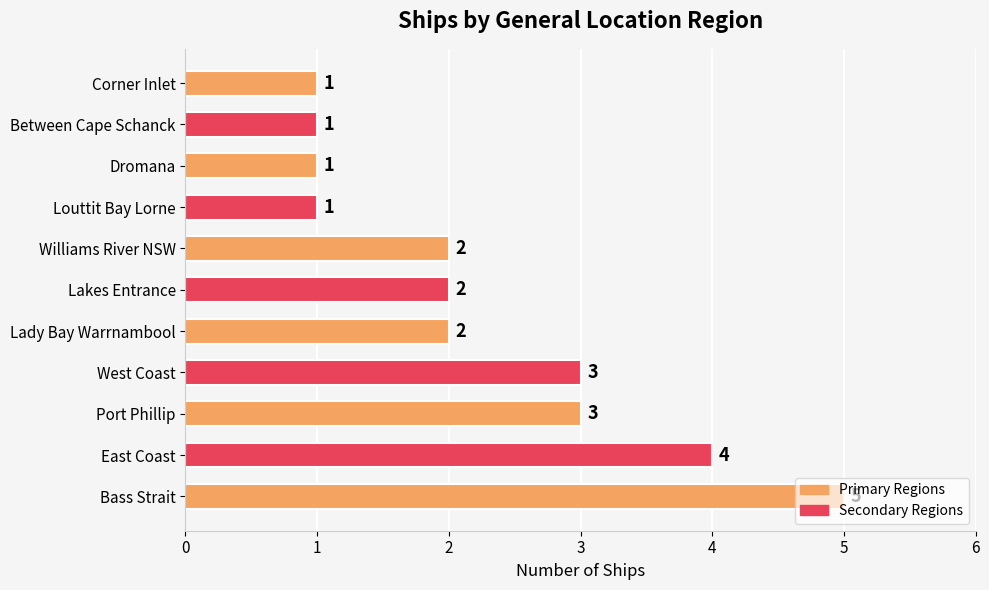

What is the ratio of the value at Louttit Bay Lorne to the value at Corner Inlet?

1.0